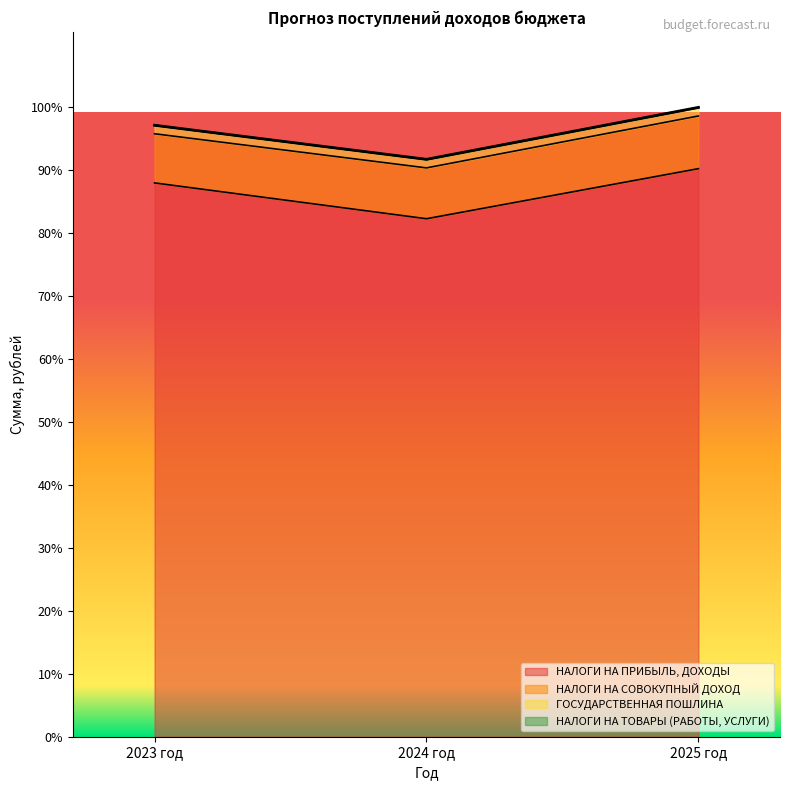

What is the sum of the НАЛОГИ НА СОВОКУПНЫЙ ДОХОД values at 2024 год and 2025 год?

24887000